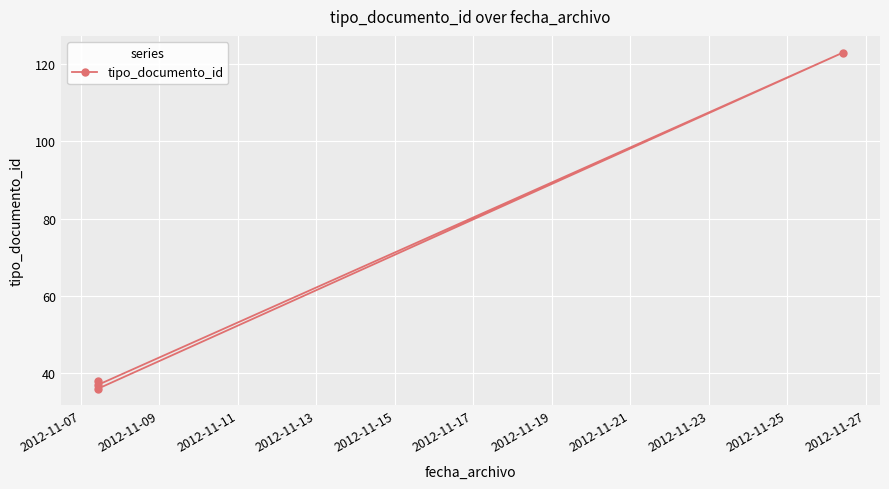

What is the difference between the second highest and minimum values?

2